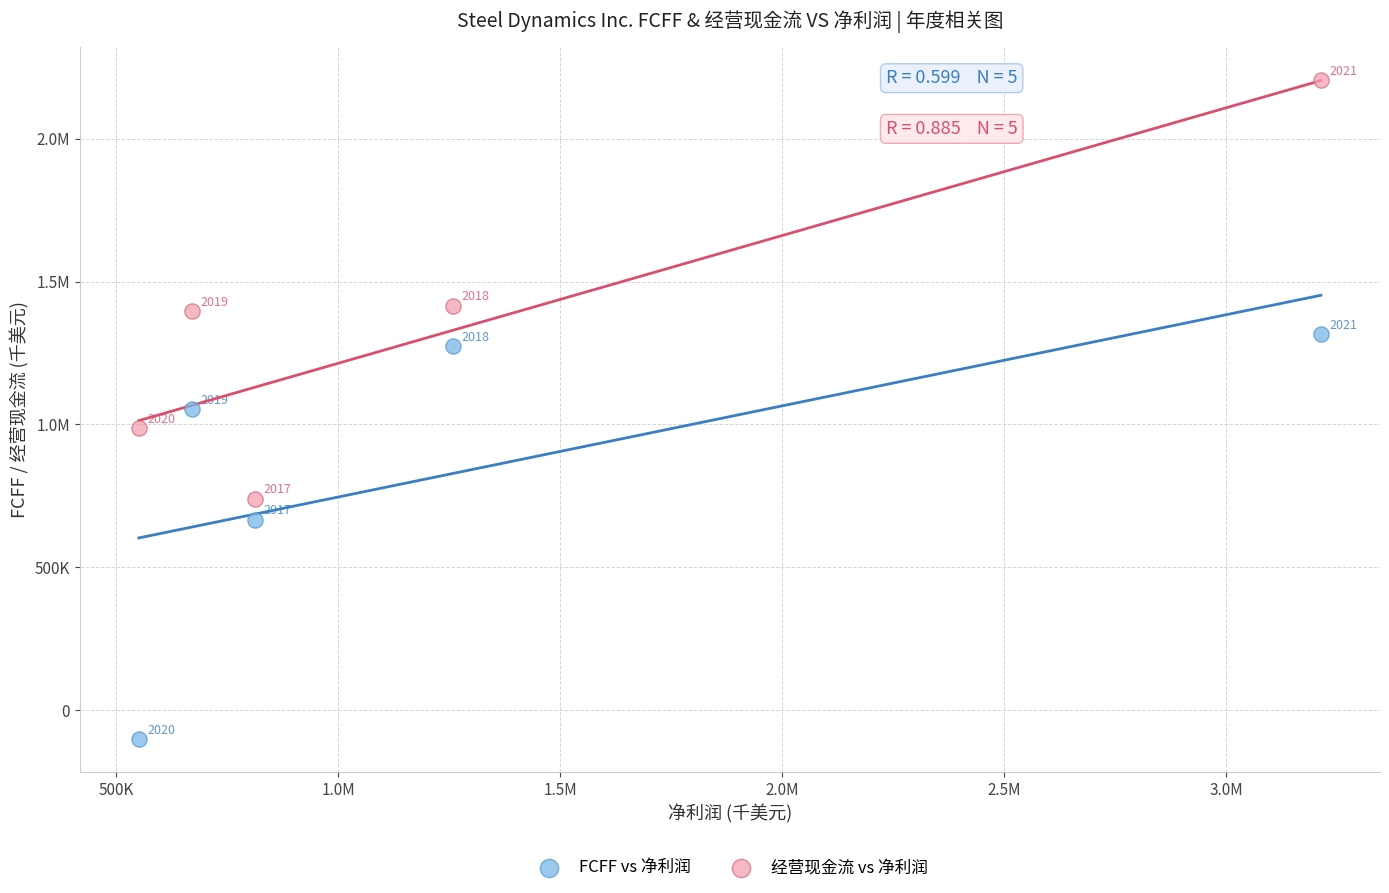

What are all the series names shown in the legend?

FCFF vs 净利润, 经营现金流 vs 净利润